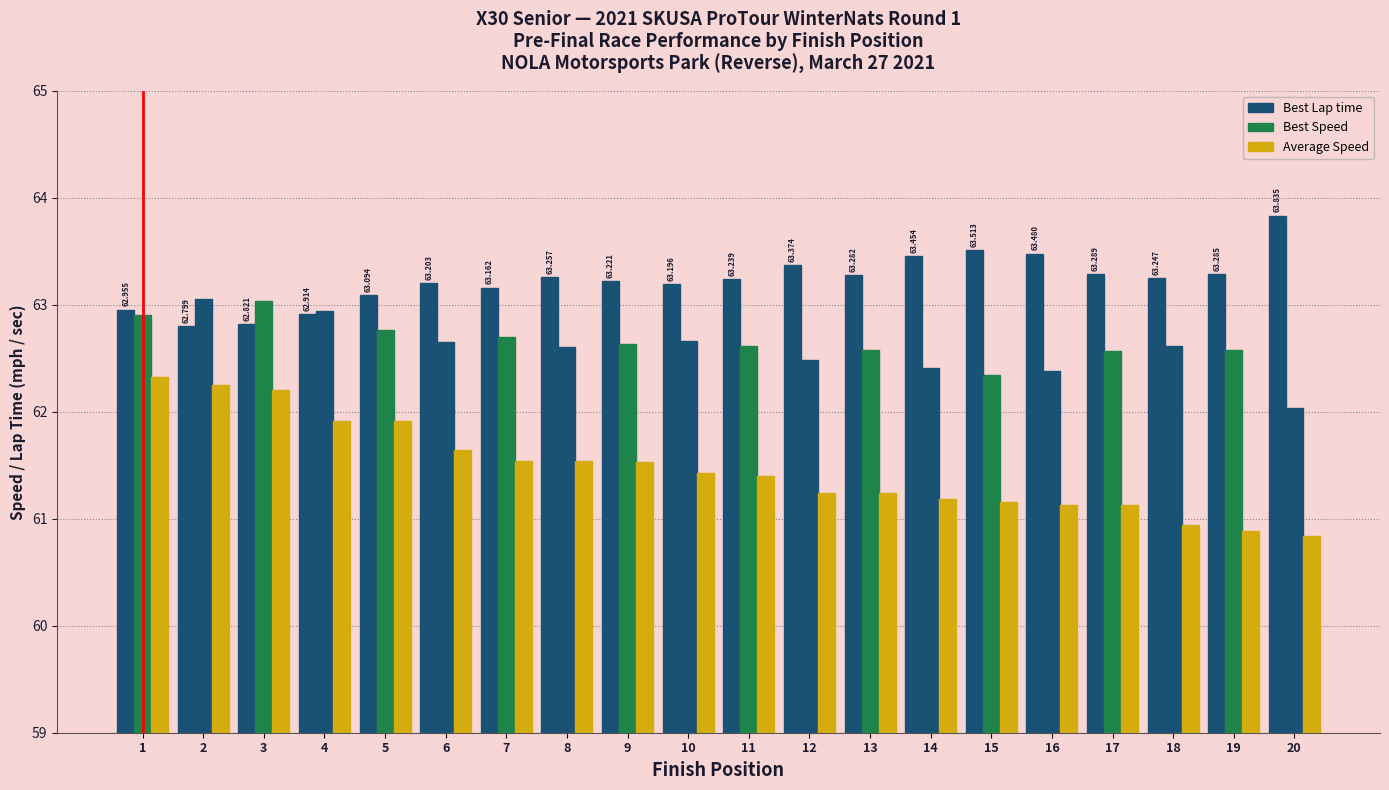

Which series changed the most between 13 and 14?

Best Lap time